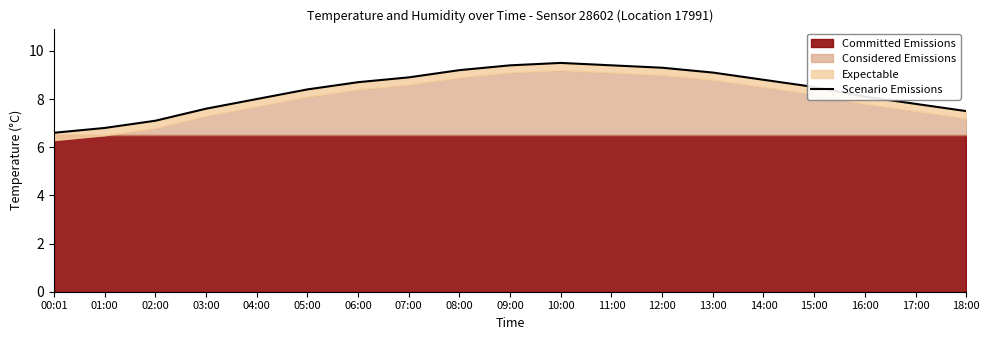

List the labels in order of value, largest first.

10:00, 09:00, 11:00, 12:00, 08:00, 13:00, 07:00, 14:00, 06:00, 15:00, 05:00, 16:00, 04:00, 17:00, 03:00, 18:00, 02:00, 01:00, 00:01